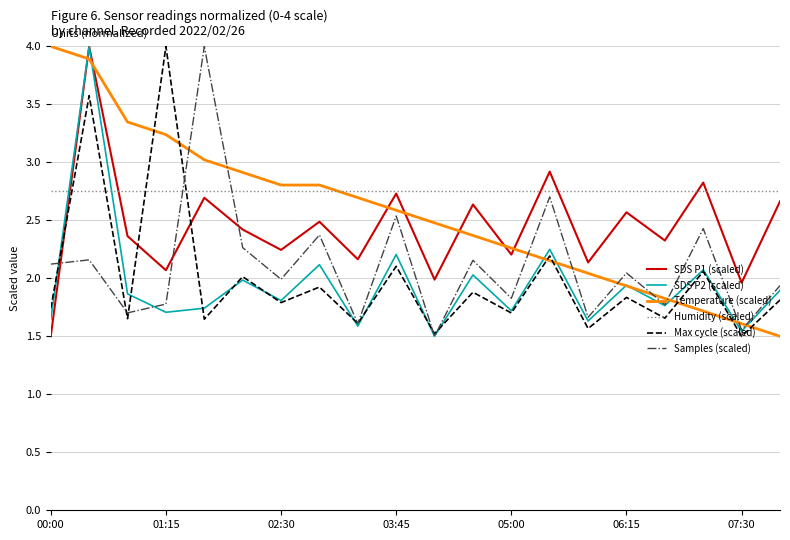

After their last crossing, which series has the higher values: Samples (scaled) or SDS P1 (scaled)?

SDS P1 (scaled)